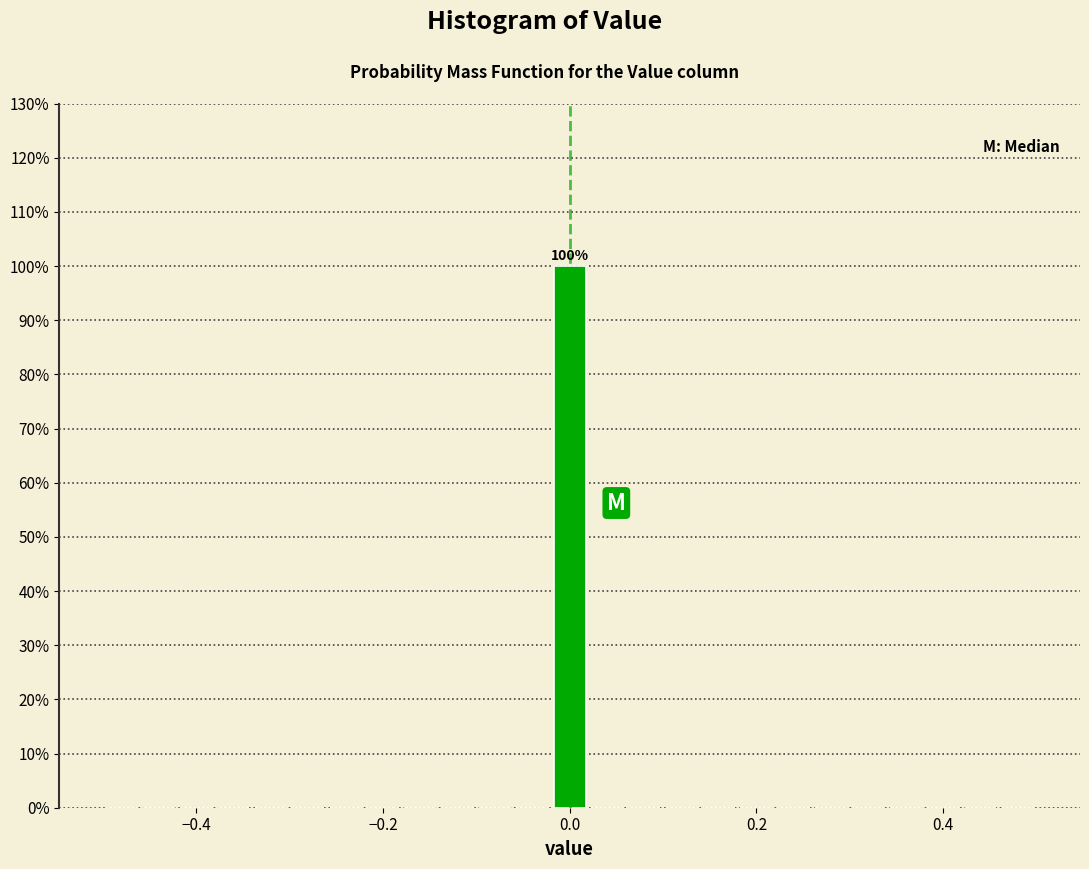

Read against the x-axis, roughly where is the centre of the tallest bar?

0.00